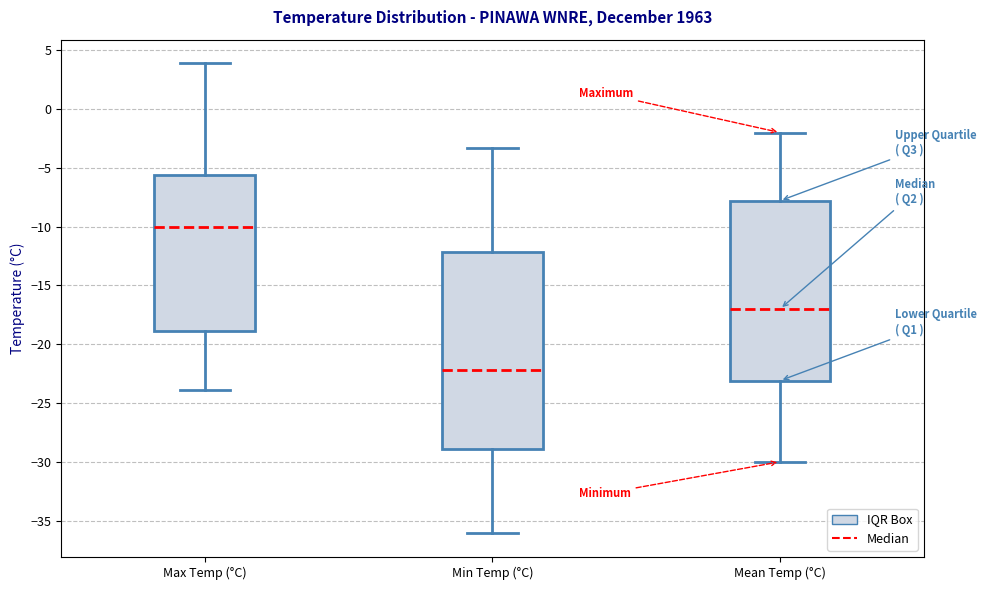

Where is the lower edge of the box for Min Temp (°C) on the y-axis? The values are not printed on the chart, so give them approximately, as read against the axis.

-29.0